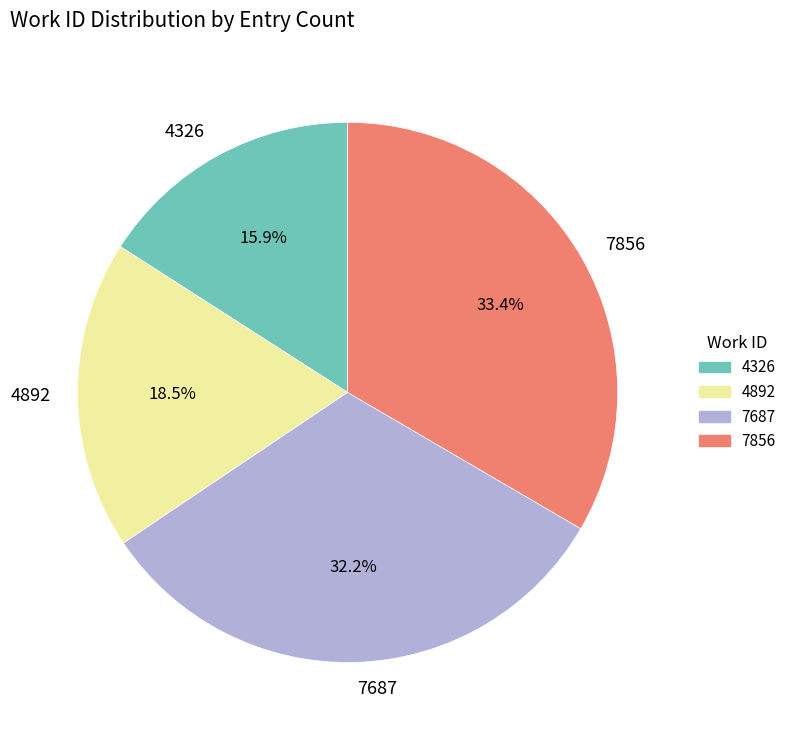

How many segments does this pie chart have?

4